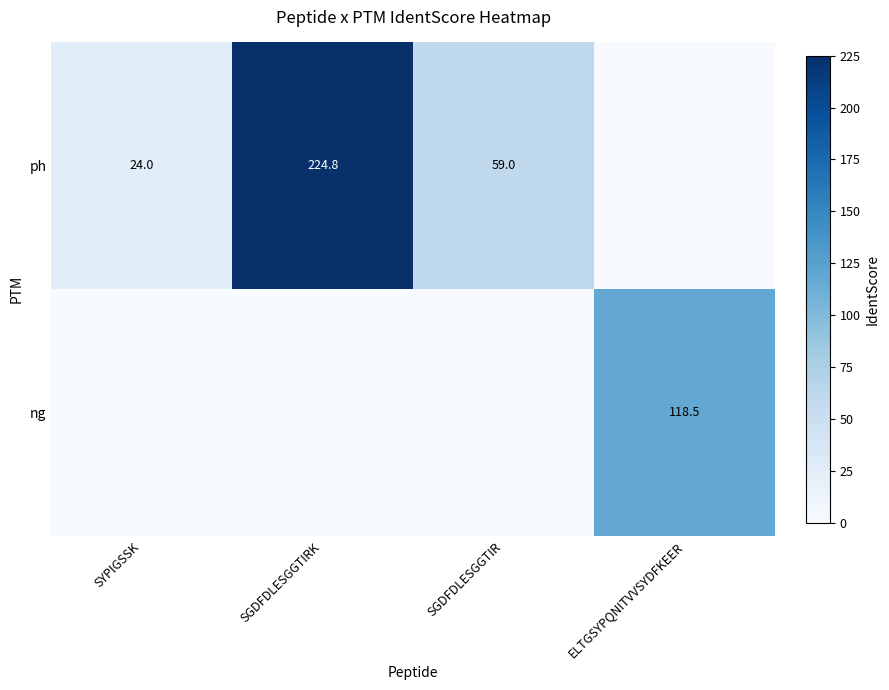

The value of ph at SYPIGSSK is 24.0. True or false?

True